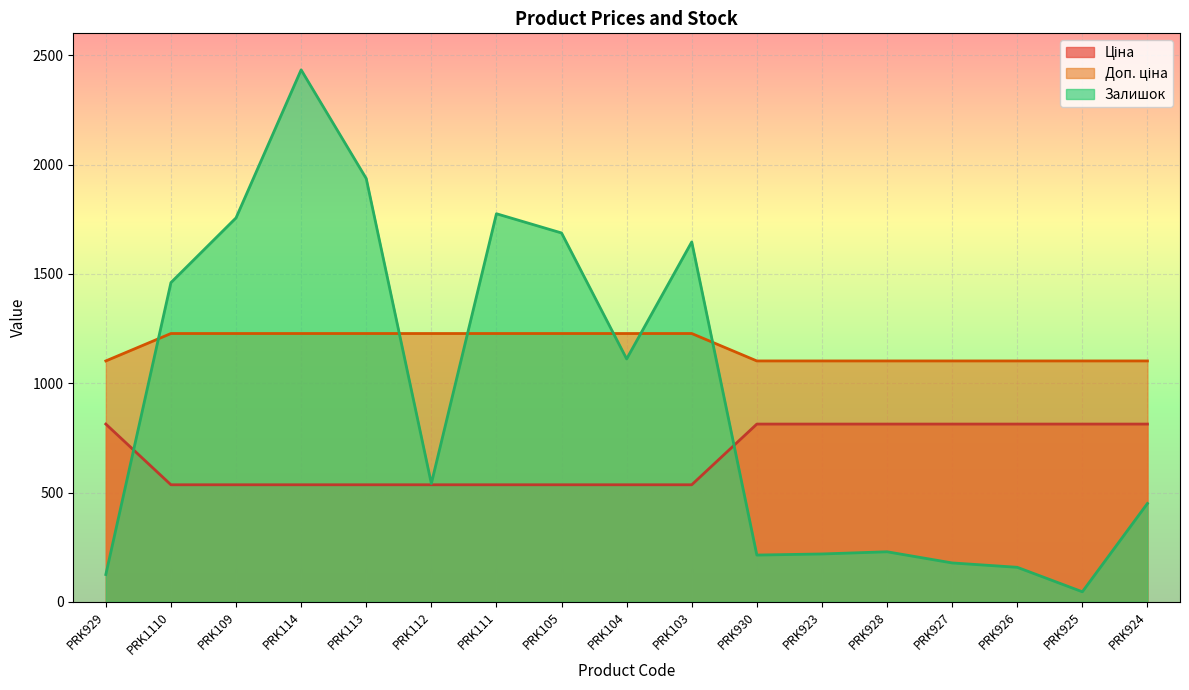

Which series has the largest range (max minus min)?

Залишок